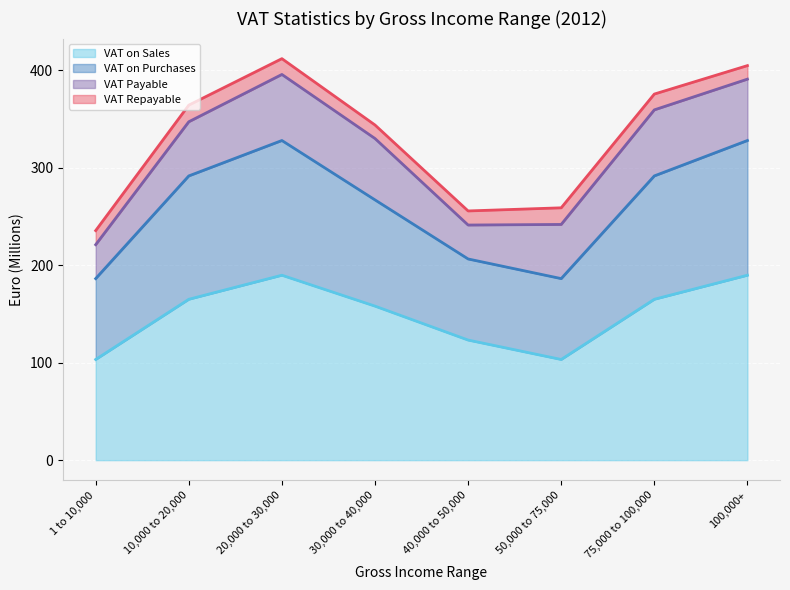

What are all the series names shown in the legend?

VAT on Sales, VAT on Purchases, VAT Payable, VAT Repayable